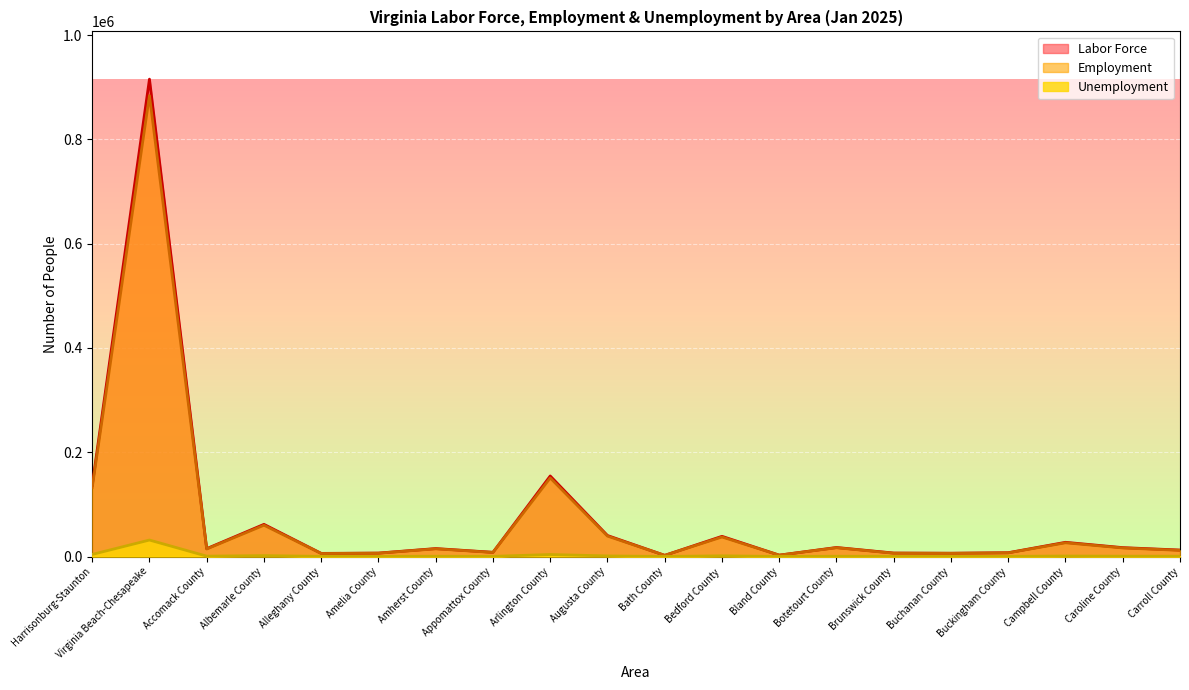

Does the chart display data point markers on the line(s)?

No